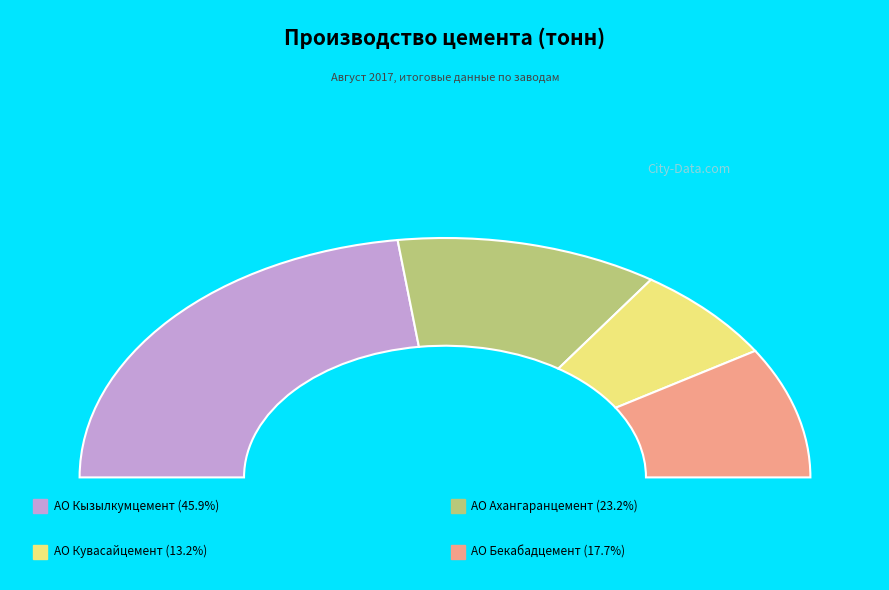

Does АО Кызылкумцемент account for over 50% of the chart?

No